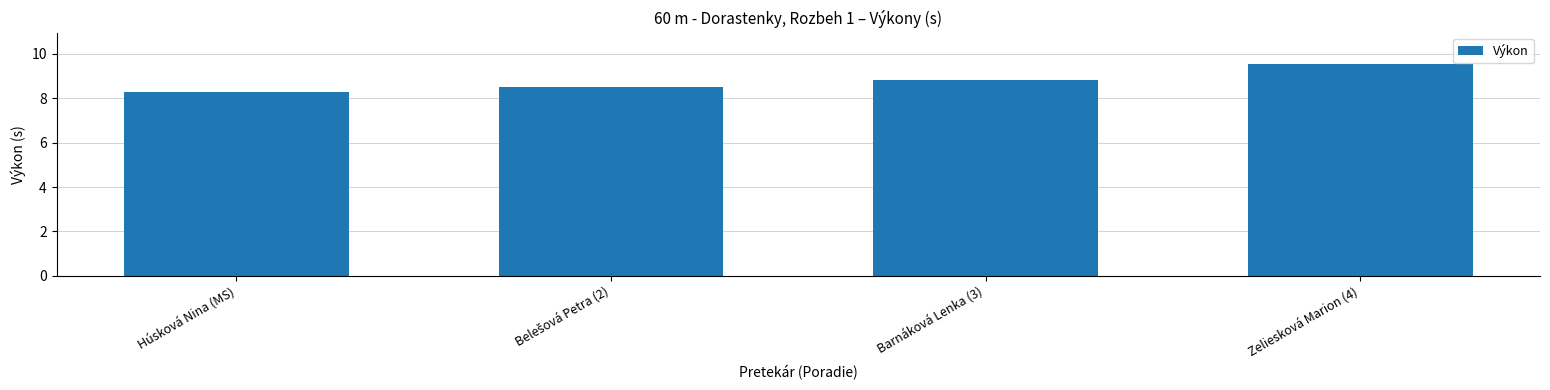

Reading left to right, what are all the values shown in this chart?

8.3	8.5	8.8	9.5